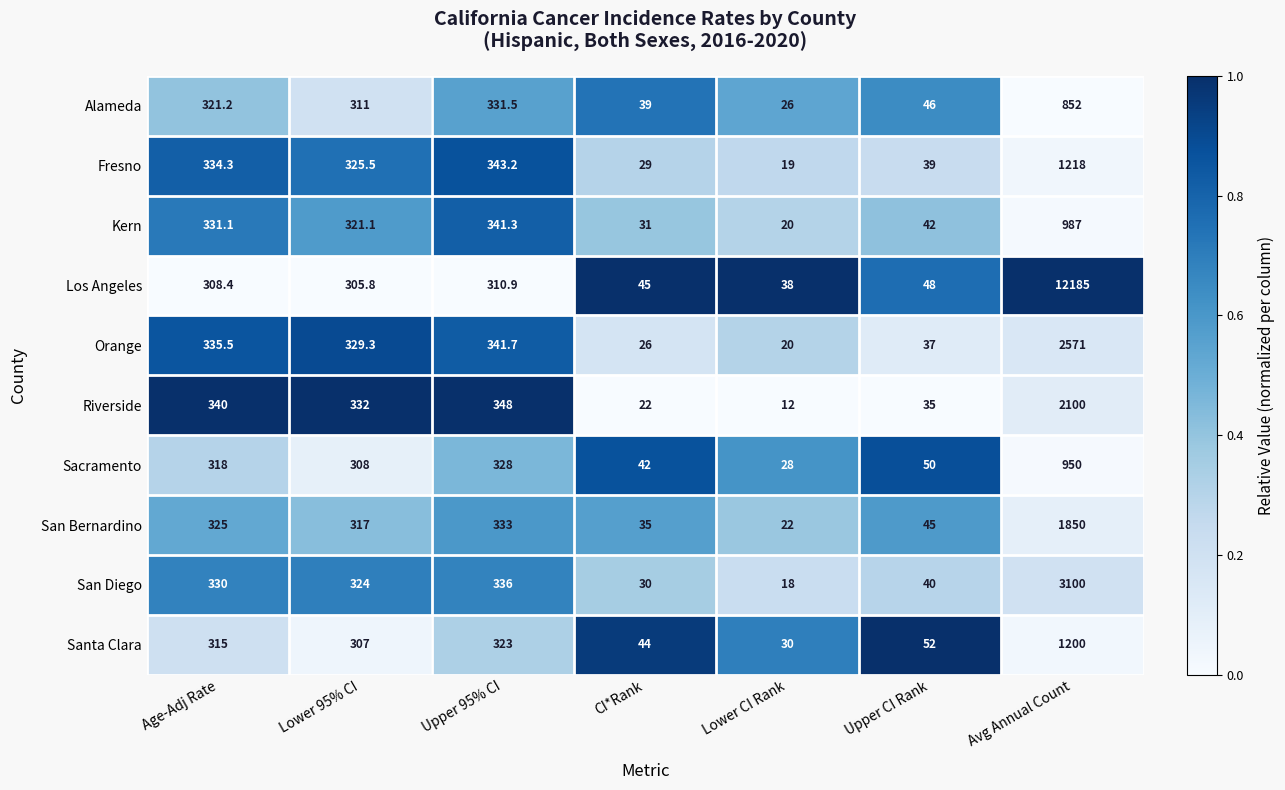

Which series has the largest range (max minus min)?

Los Angeles